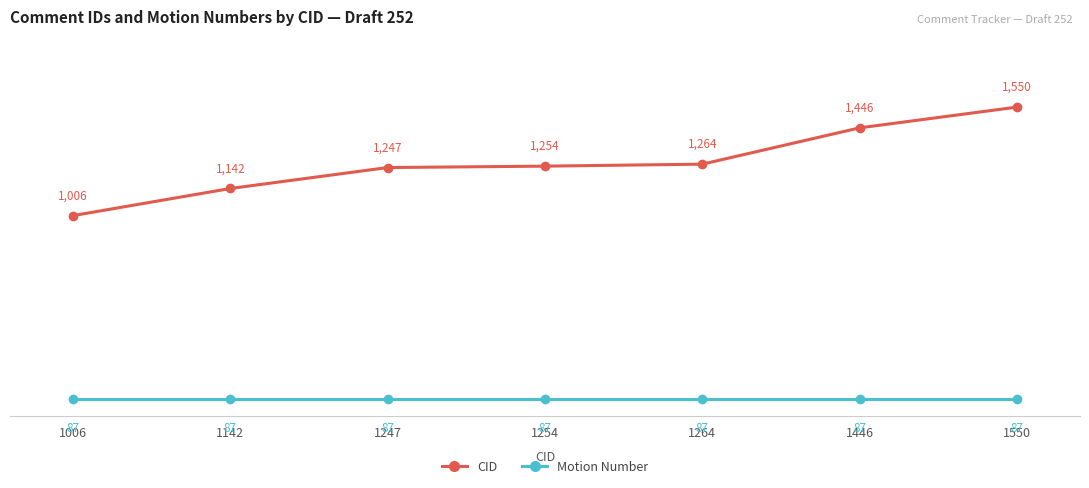

What is the maximum value for Motion Number?

87